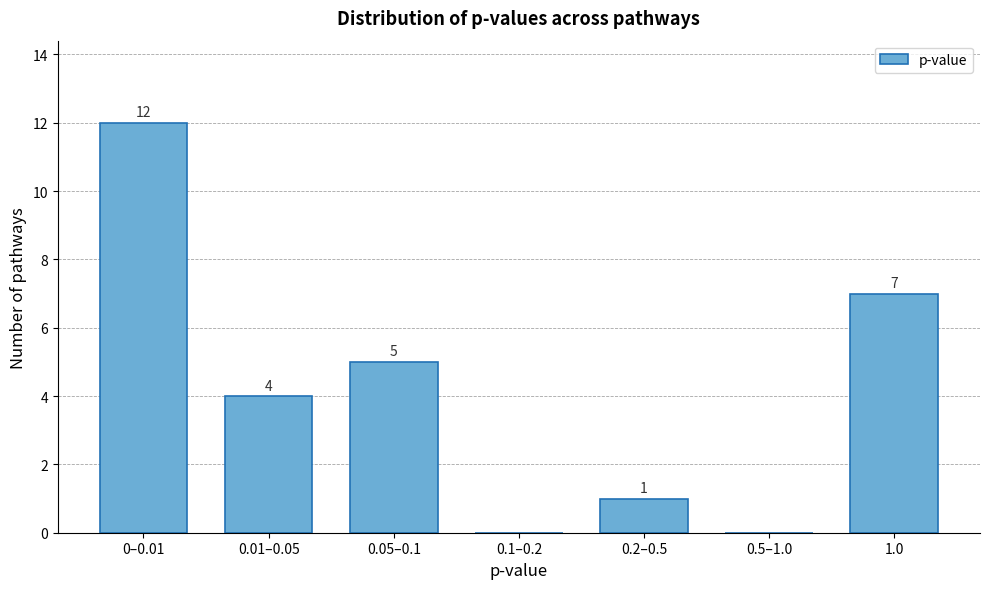

Reading left to right, extract all data points from this chart.

0–0.01=12	0.01–0.05=4	0.05–0.1=5	0.1–0.2=0	0.2–0.5=1	0.5–1.0=0	1.0=7